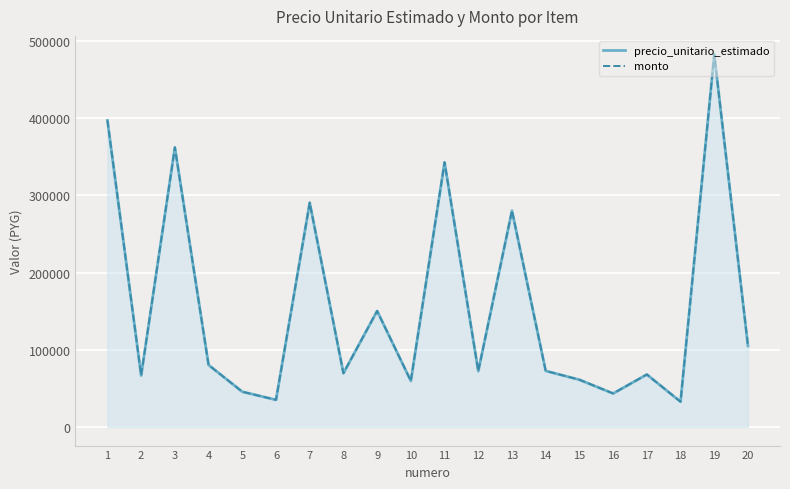

True or false: precio_unitario_estimado and monto cross at least once.

False